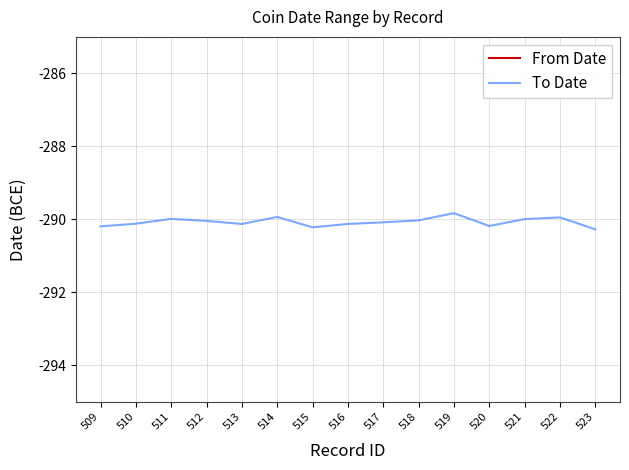

Count the From Date values in the range -300 to -299.

8